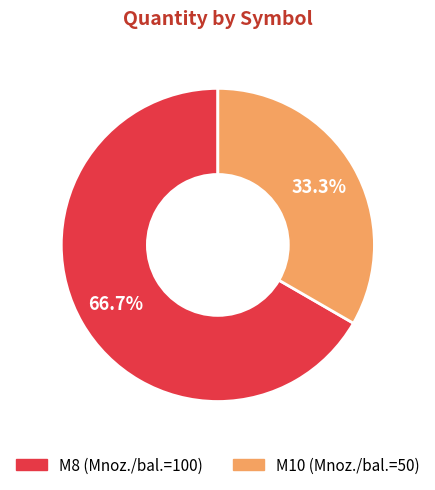

Does any single category account for the majority?

Yes